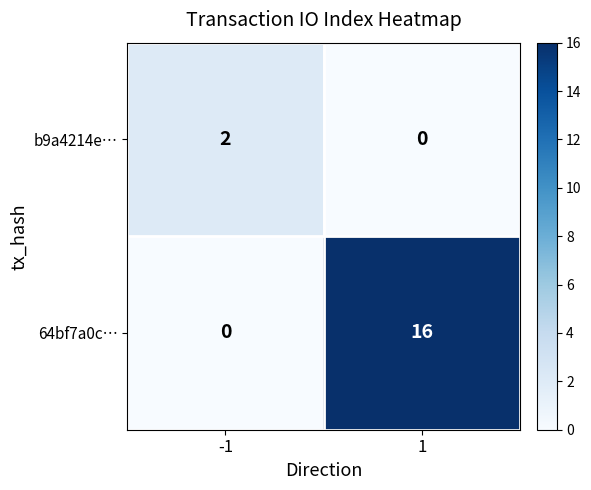

Which series changed the most between -1 and 1?

64bf7a0c…